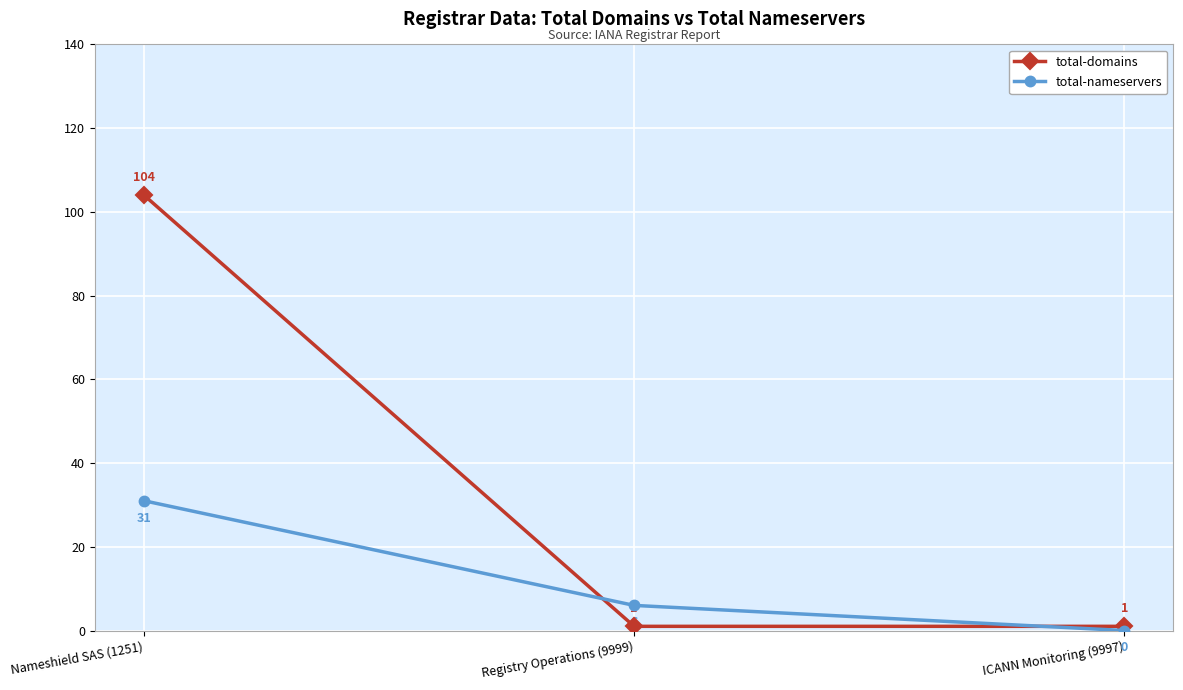

What is the label of the 3rd point from the right?

Nameshield SAS (1251)